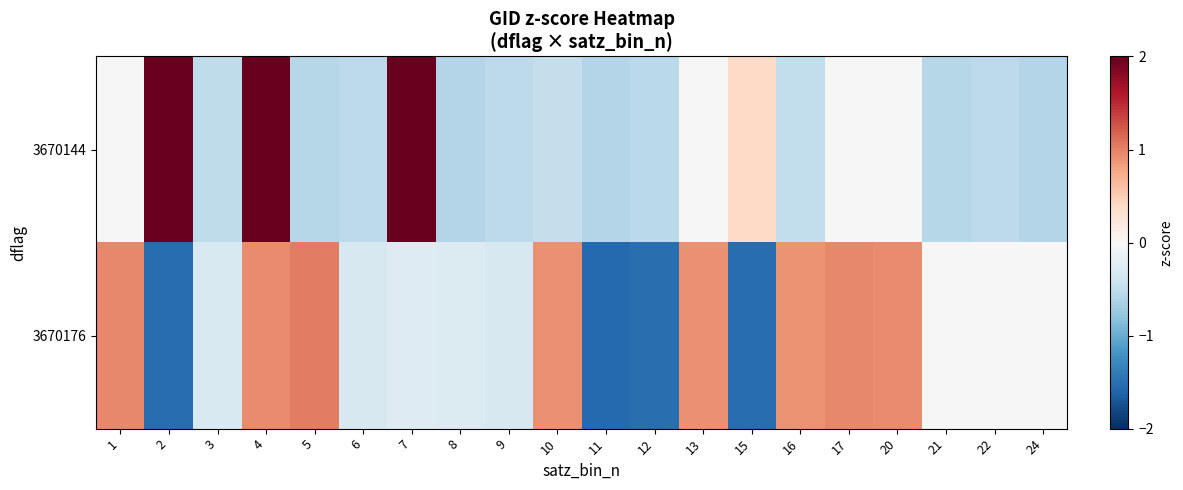

Which label corresponds to the smallest value in the chart?

11